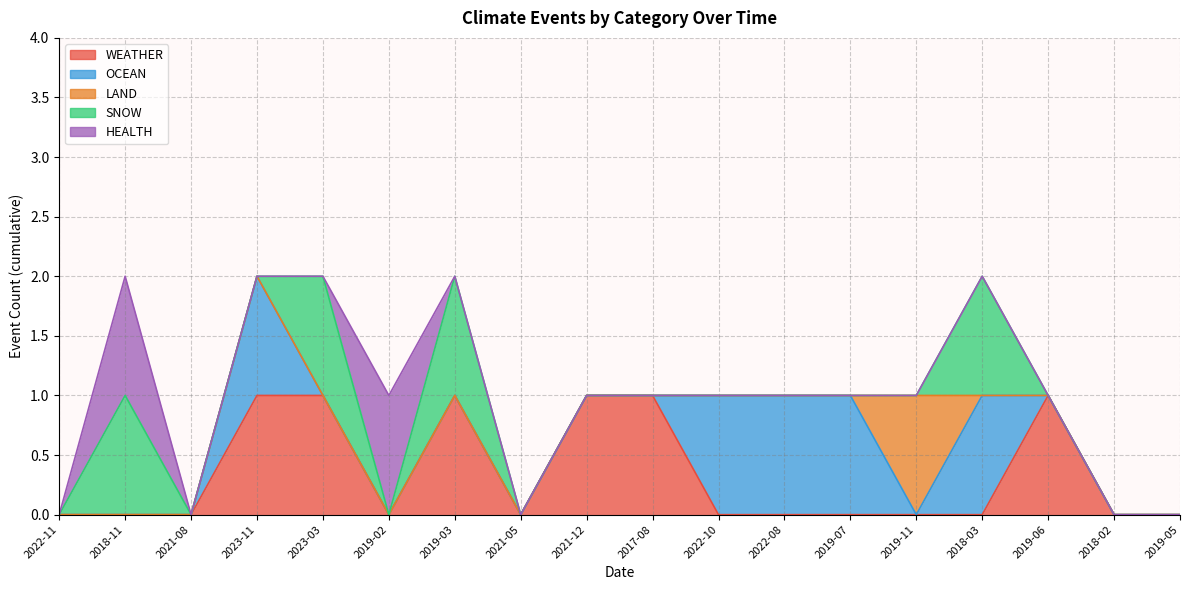

Is the value of SNOW at 2019-02-08 greater than the value of HEALTH at 2023-11-25?

No